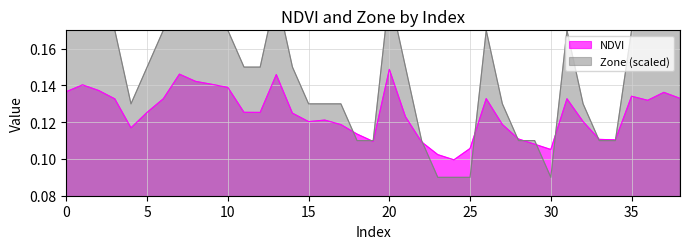

Rank the categories by NDVI value from highest to lowest.

20, 7, 13, 8, 9, 1, 10, 2, 0, 37, 35, 38, 26, 31, 6, 3, 36, 11, 5, 12, 14, 21, 16, 32, 15, 27, 17, 4, 18, 28, 33, 34, 19, 22, 29, 25, 30, 23, 24